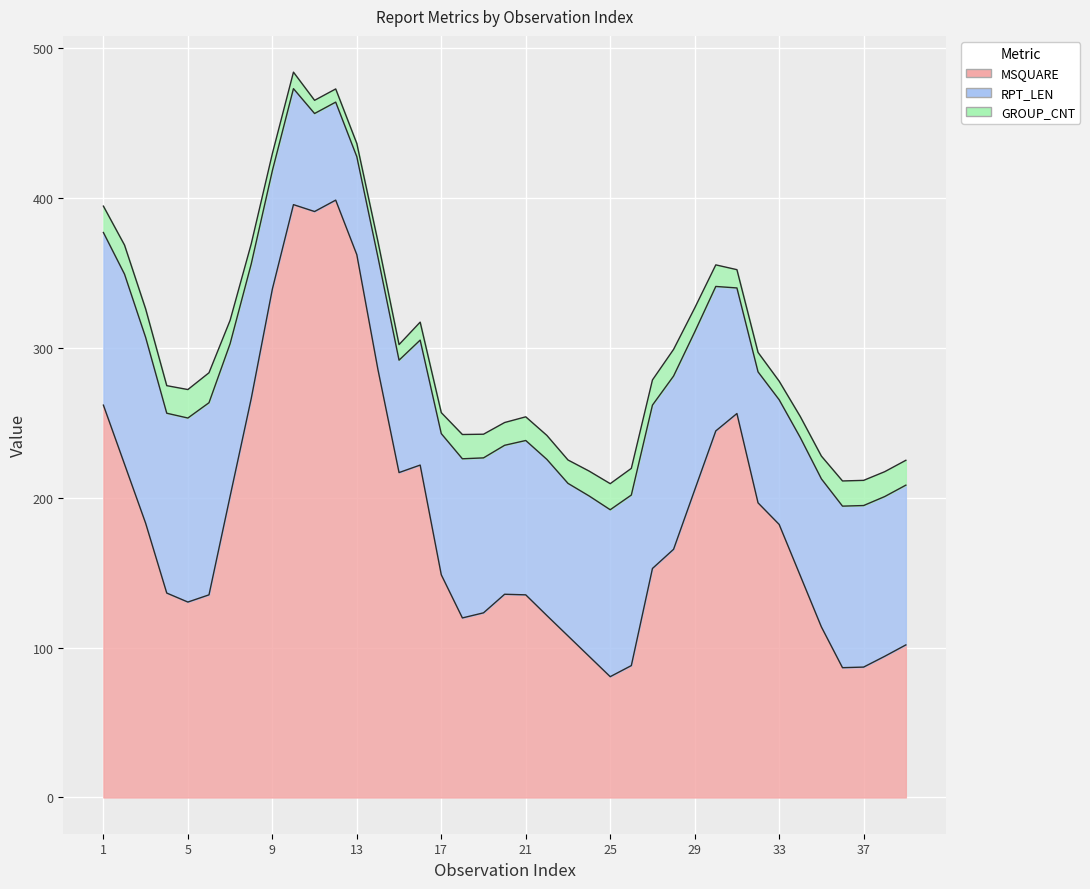

How many series are shown in this chart?

3